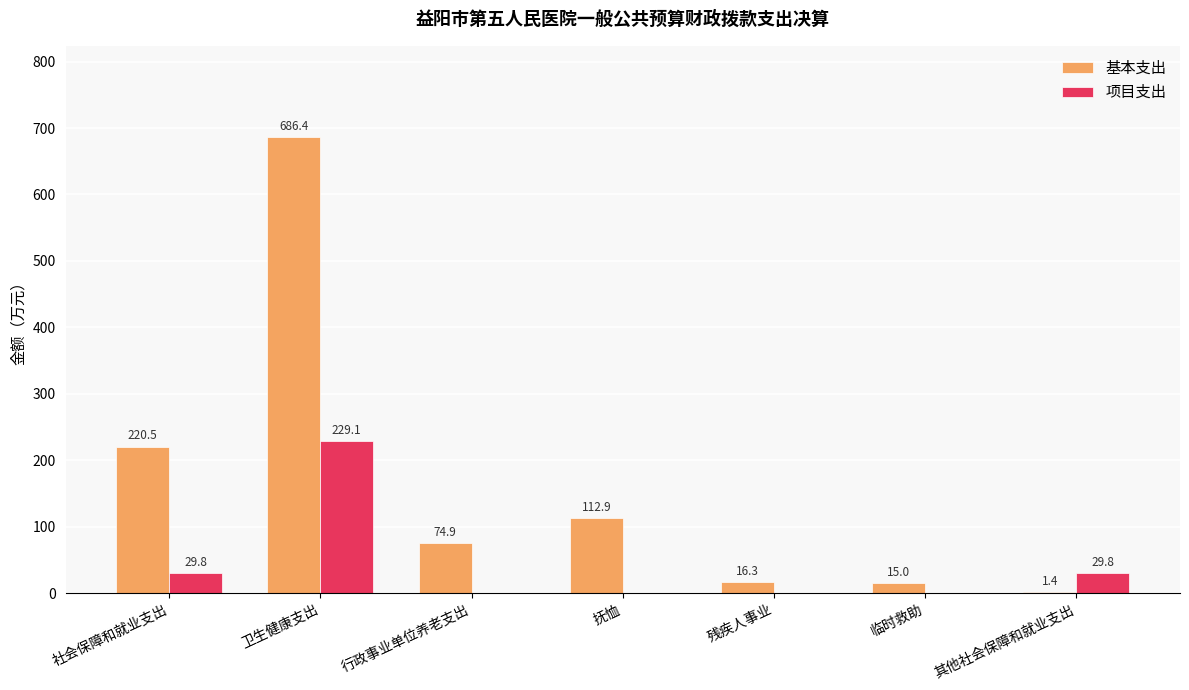

Which series changed the most between 行政事业单位养老支出 and 其他社会保障和就业支出?

基本支出